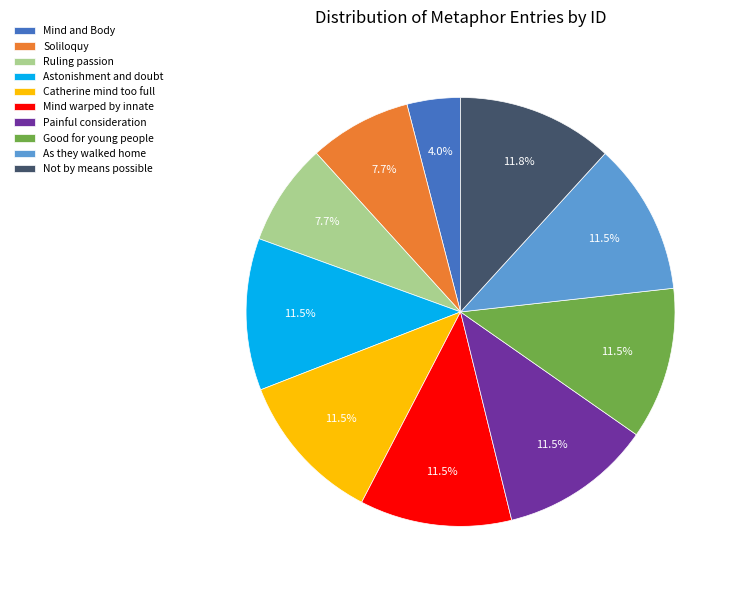

Is there any slice that represents more than half of the pie?

No